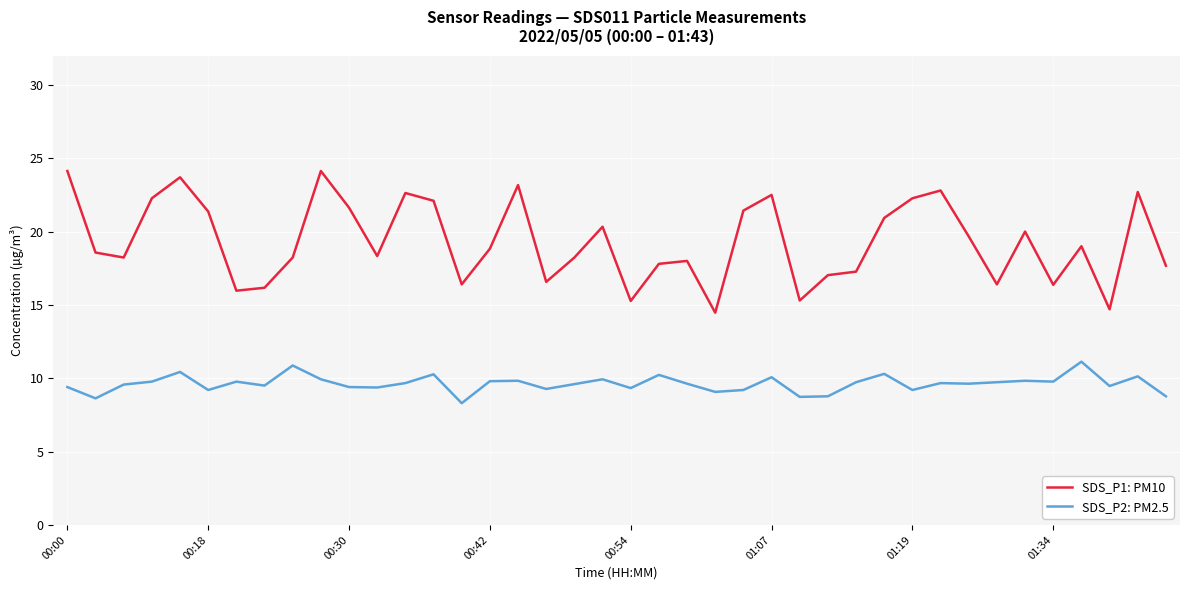

Rank the series by their maximum value, from highest to lowest.

SDS_P1: PM10, SDS_P2: PM2.5